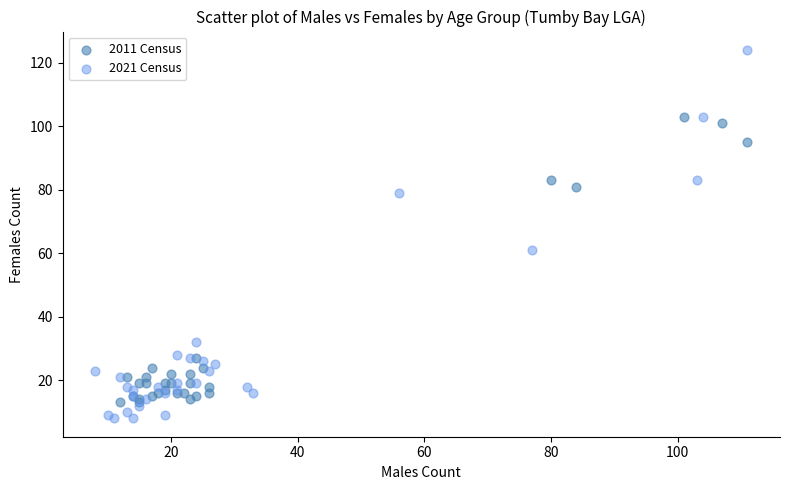

Which series reaches the maximum Y coordinate?

2021 Census